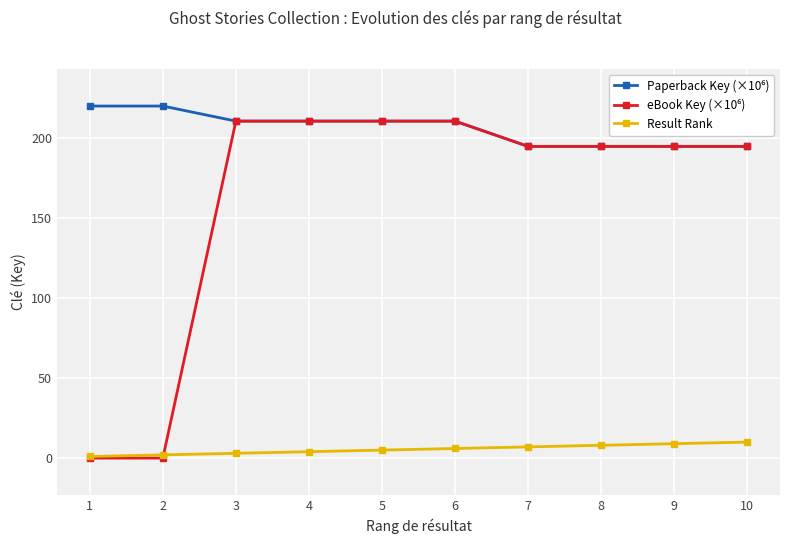

List the series in order of their overall mean, lowest first.

Result Rank, eBook Key (×10⁶), Paperback Key (×10⁶)